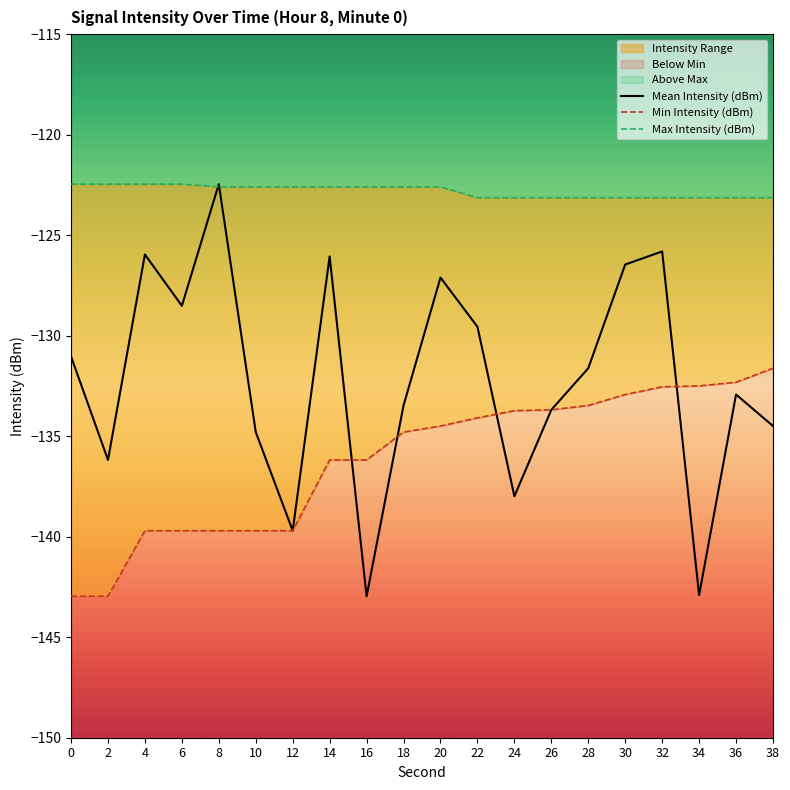

Reading right to left, list all the values displayed in this chart.

Mean Intensity (dBm): -134.5	-132.9	-142.9	-125.8	-126.5	-131.6	-133.7	-138.0	-129.6	-127.1	-133.5	-143.0	-126.1	-139.7	-134.8	-122.5	-128.5	-126.0	-136.2	-131.0
Min Intensity (dBm): -131.6	-132.3	-132.5	-132.5	-132.9	-133.5	-133.7	-133.7	-134.1	-134.5	-134.8	-136.2	-136.2	-139.7	-139.7	-139.7	-139.7	-139.7	-143.0	-143.0
Max Intensity (dBm): -123.1	-123.1	-123.1	-123.1	-123.1	-123.1	-123.1	-123.1	-123.1	-122.6	-122.6	-122.6	-122.6	-122.6	-122.6	-122.6	-122.5	-122.5	-122.5	-122.5